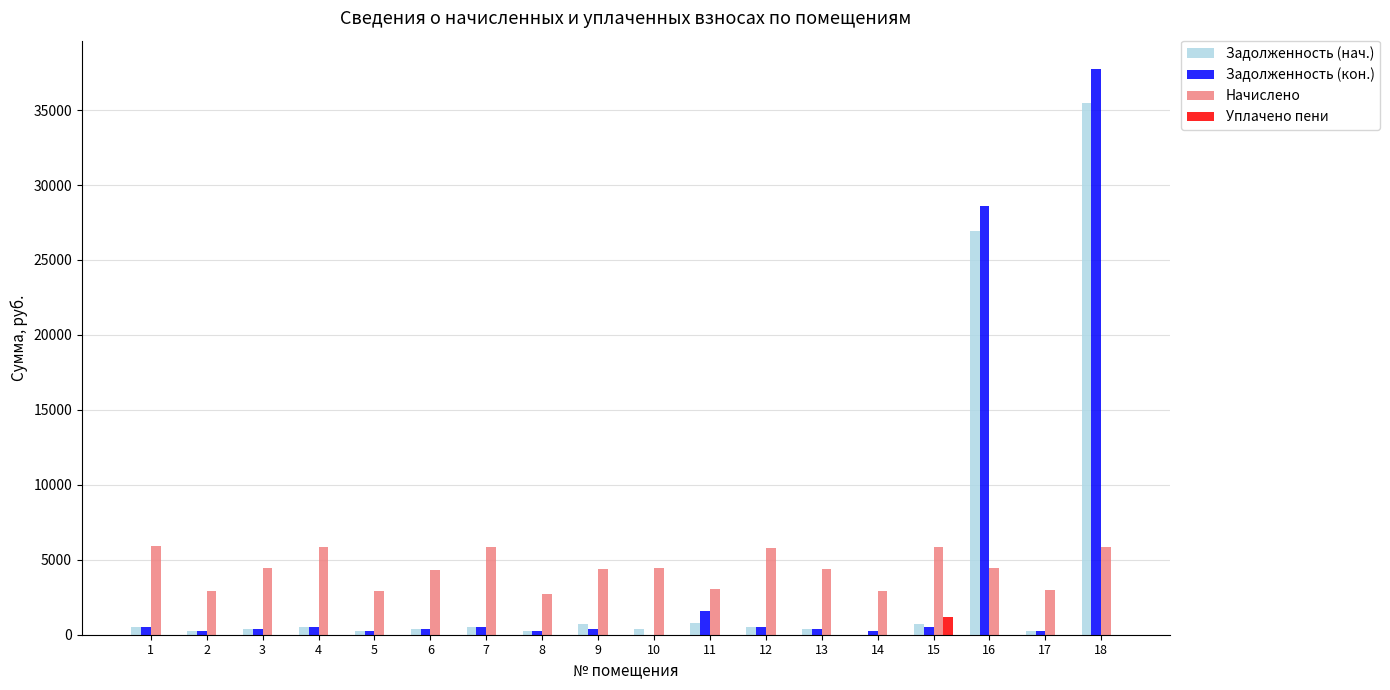

What is the total value across all series at 1?

6899.8